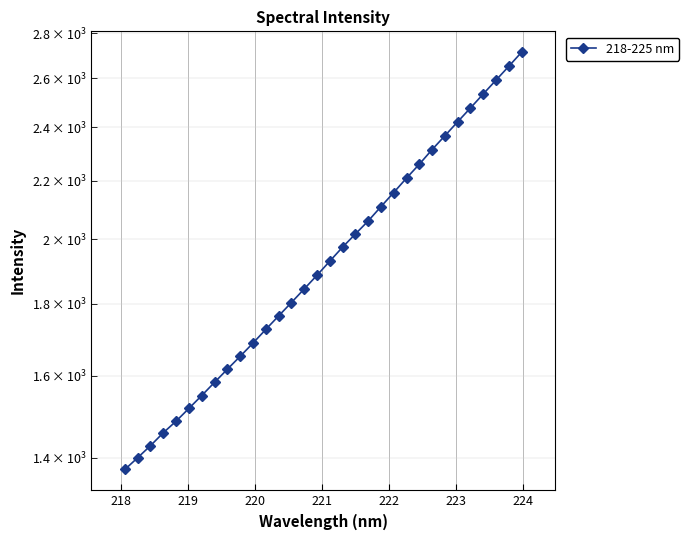

What is the difference between the maximum and minimum values?

1340.9